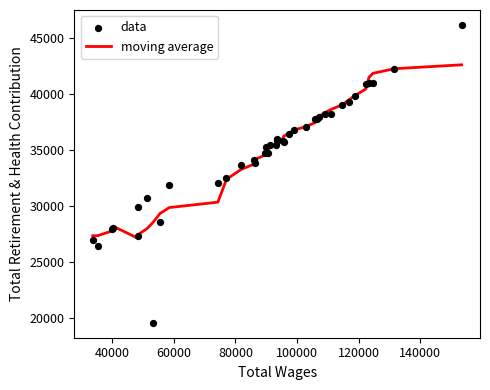

At how many categories does at least one series exceed 23088?

40